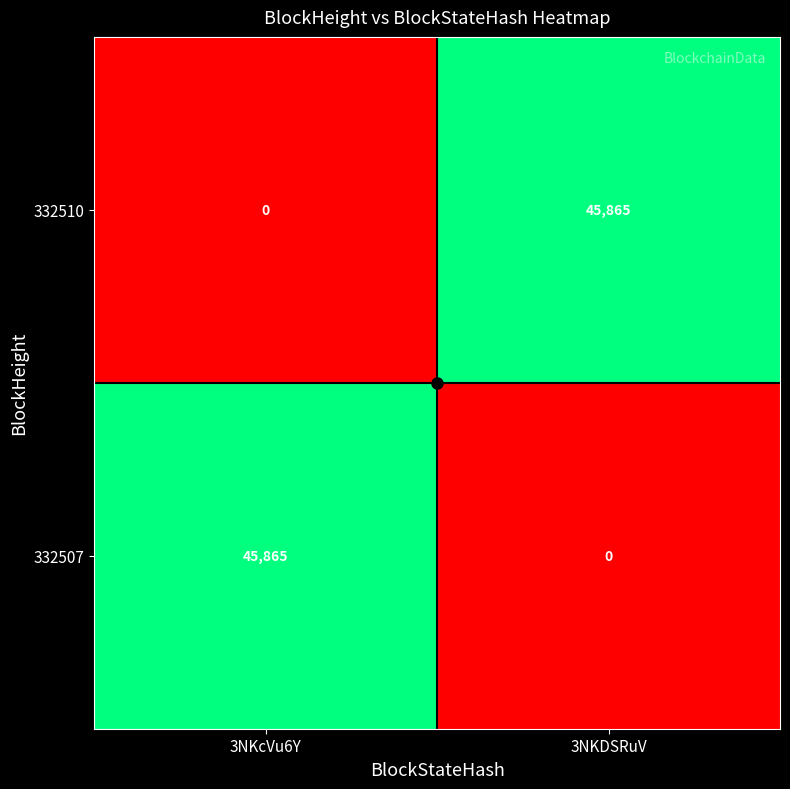

What is the spread (max minus min) of values at 3NKDSRuV?

45865